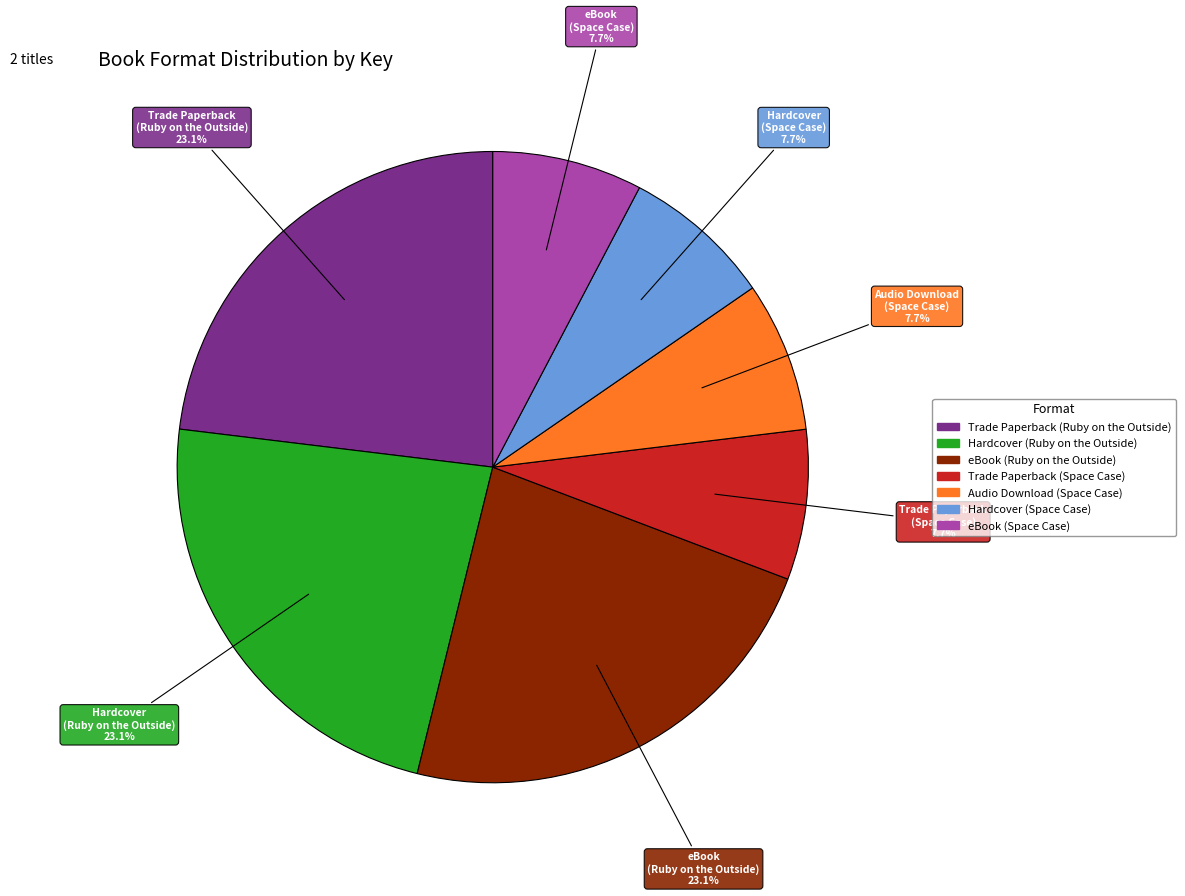

What portion of the pie excludes Audio Download (Space Case)?

92.3%